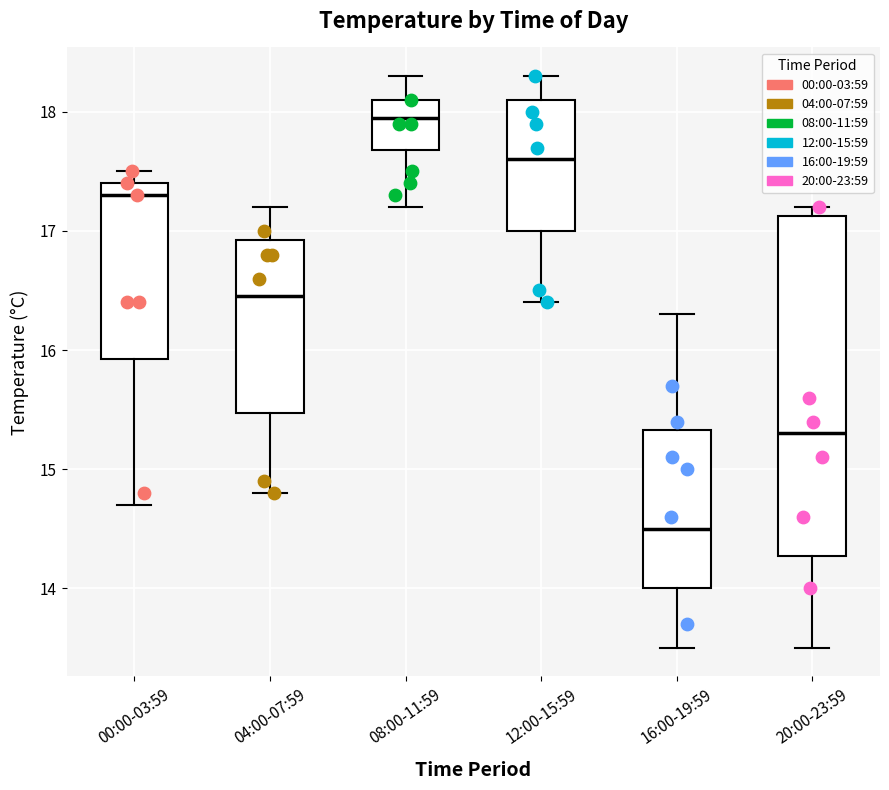

Which box has the lowest median line?

16:00-19:59